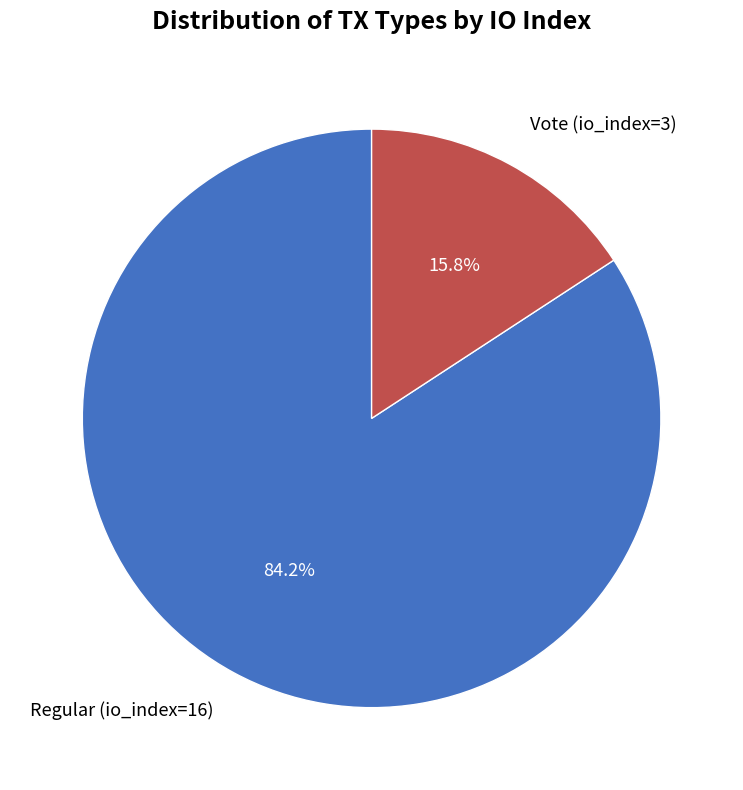

Which category accounts for the majority?

Regular (io_index=16)